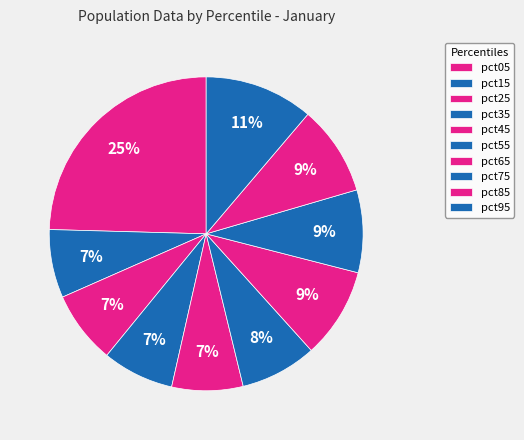

Combined, do pct05 and pct65 account for over 50%?

No